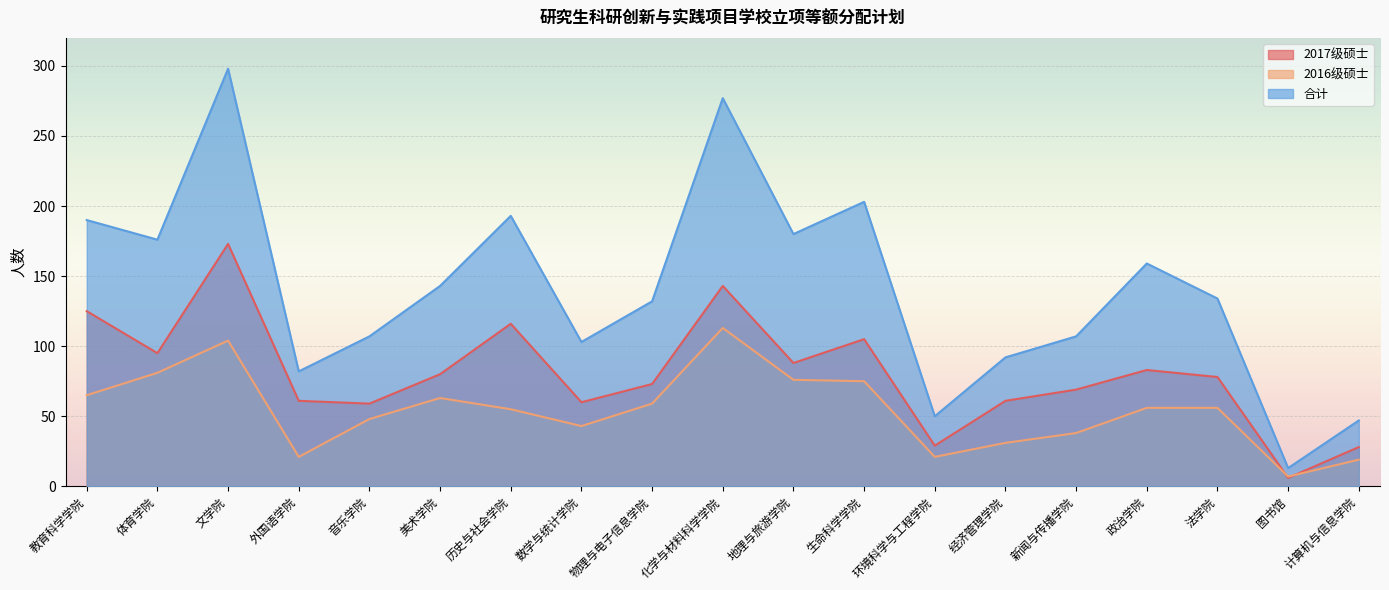

What is the difference between the highest and lowest values at 生命科学学院?

128